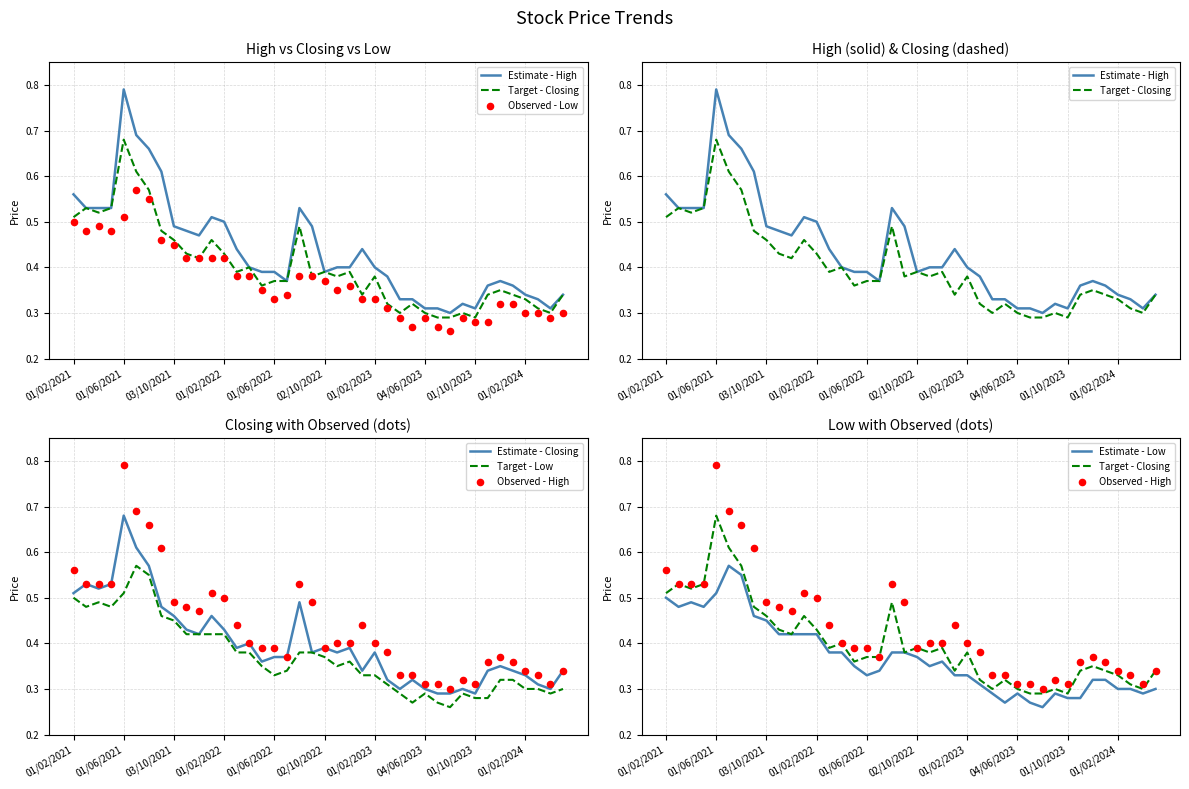

What is the total value across all series at 01/12/2021?

1.3